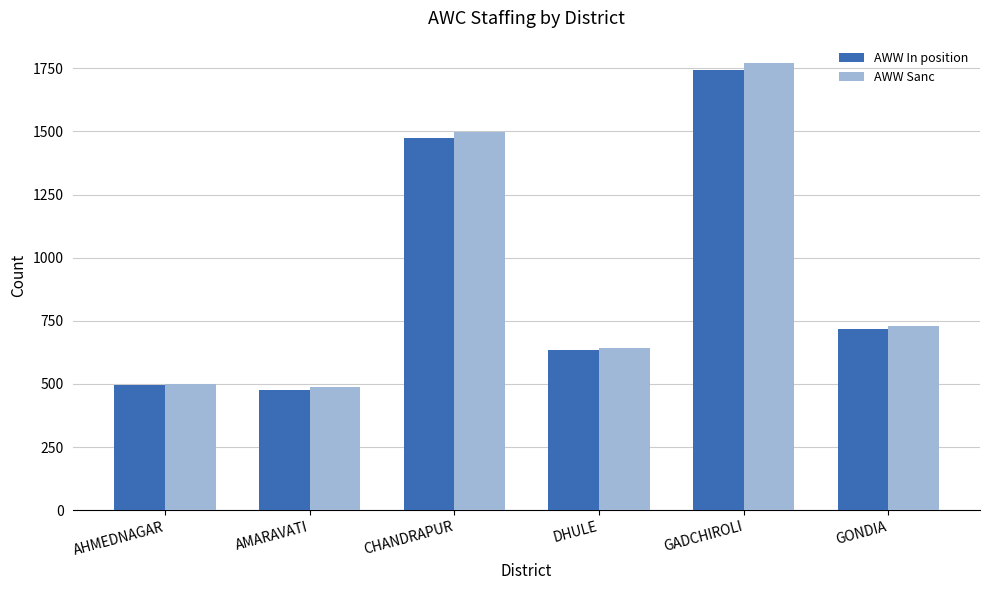

At which label is AWW In position closest to 1111?

CHANDRAPUR